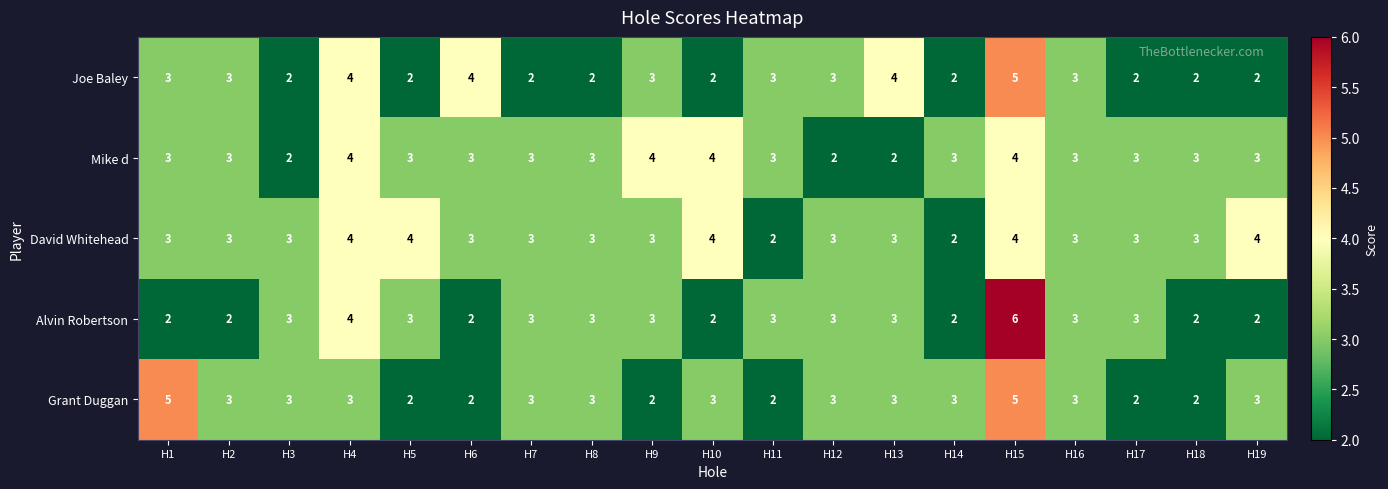

What is the maximum value for Alvin Robertson?

6